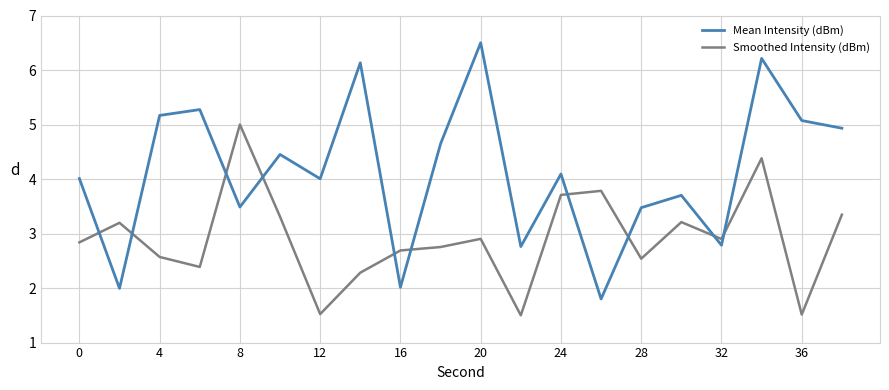

Rank the series by their maximum value, from lowest to highest.

Smoothed Intensity (dBm), Mean Intensity (dBm)